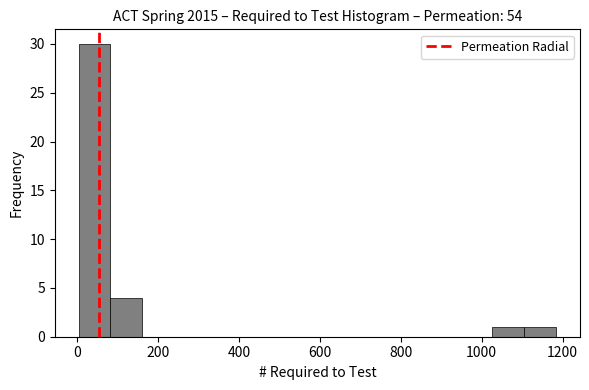

Read against the x-axis, roughly where is the centre of the tallest bar?

40